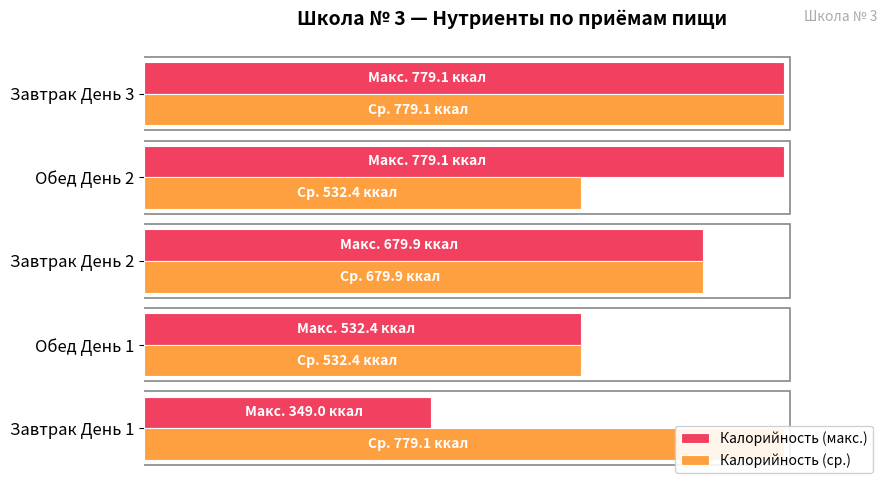

Reading right to left, transcribe all the data shown in this chart.

Калорийность (макс.): 100.0	100.0	87.3	68.3	44.8
Калорийность (ср.): 100.0	68.3	87.3	68.3	100.0